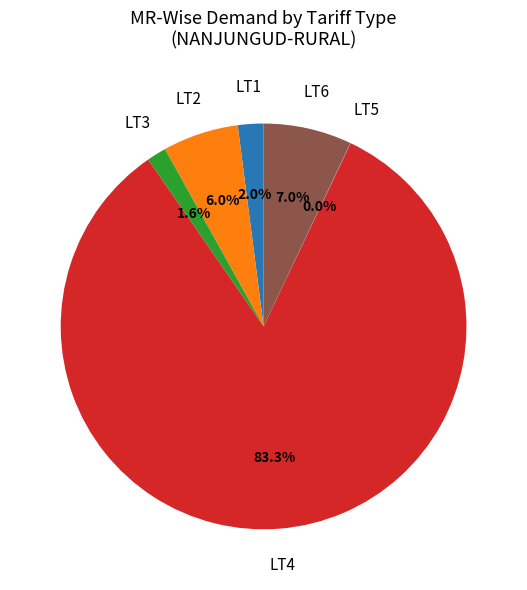

What is the largest slice in the pie chart?

LT4